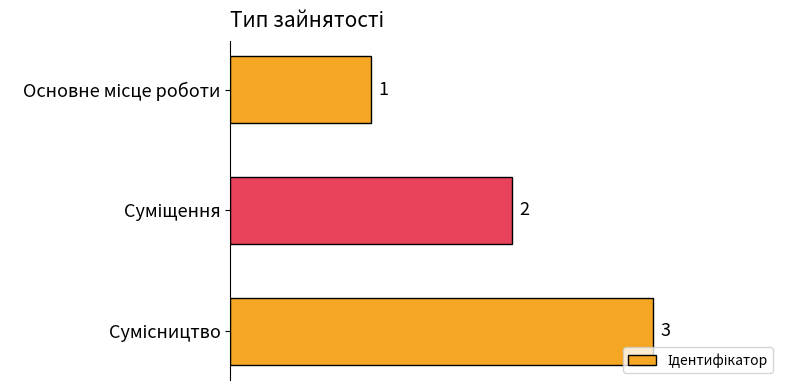

What is the value of the 3rd bar from the top?

3